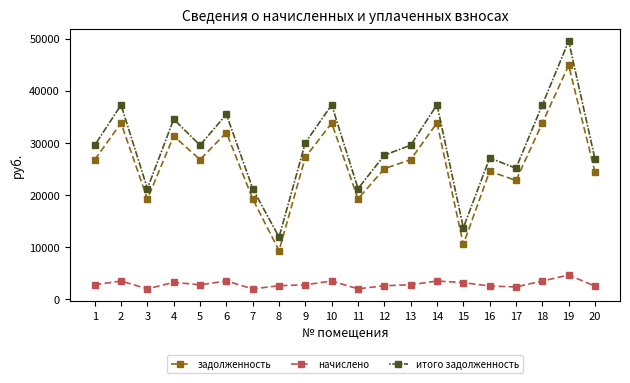

What is the minimum value for начислено?

1989.0